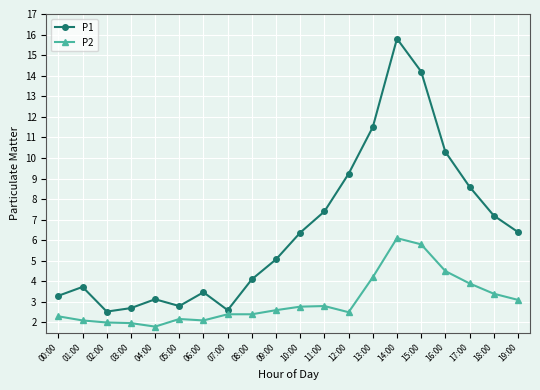

What is the value of the P2 point at the 10th from the left?

2.6